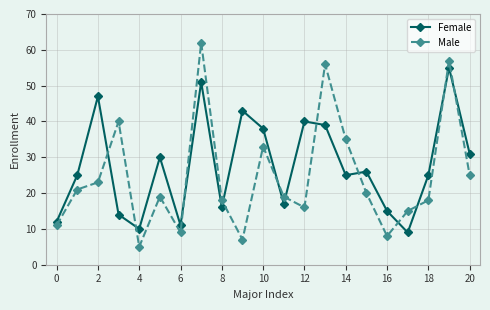

At how many categories does at least one series exceed 34?

9